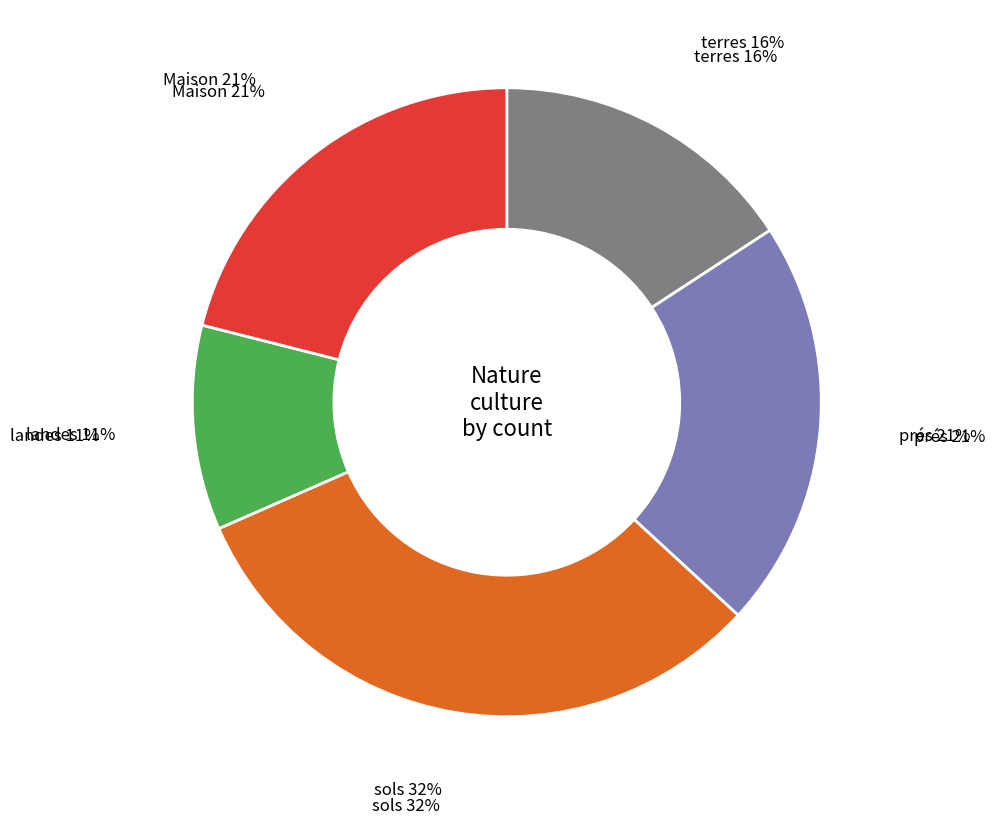

How much of the chart is everything except sols?

68.4%